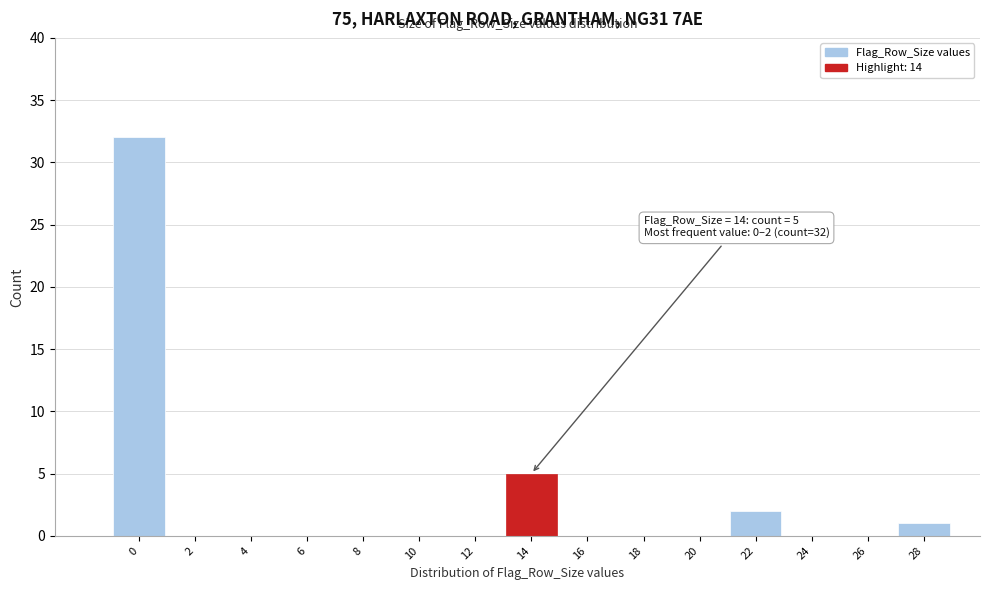

Reading right to left, extract all data points from this chart.

28=1	26=0	24=0	22=2	20=0	18=0	16=0	14=5	12=0	10=0	8=0	6=0	4=0	2=0	0=32